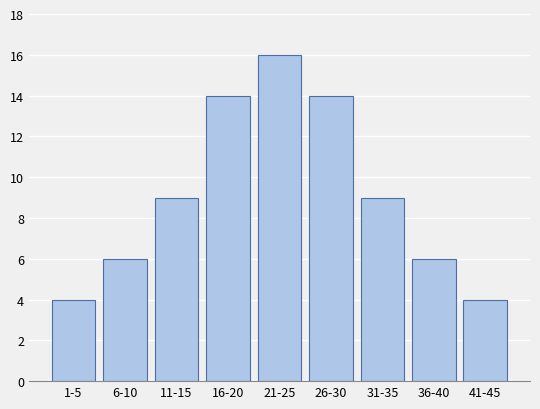

Reading left to right, extract all data points from this chart.

4	6	9	14	16	14	9	6	4